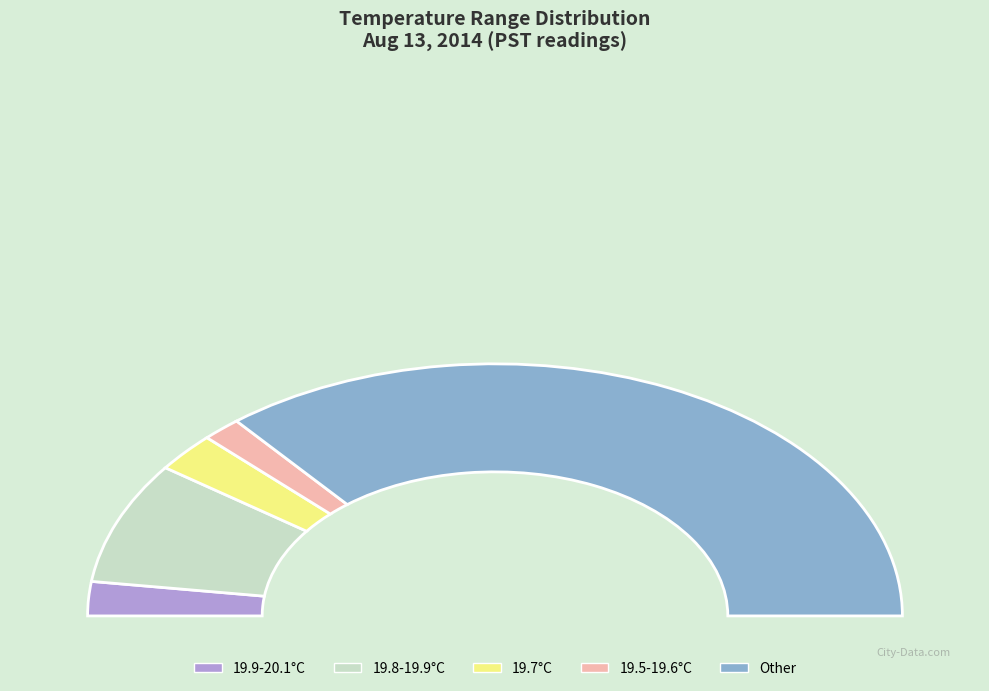

Between 19.8-19.9 and 19.5-19.6, which is larger?

19.8-19.9